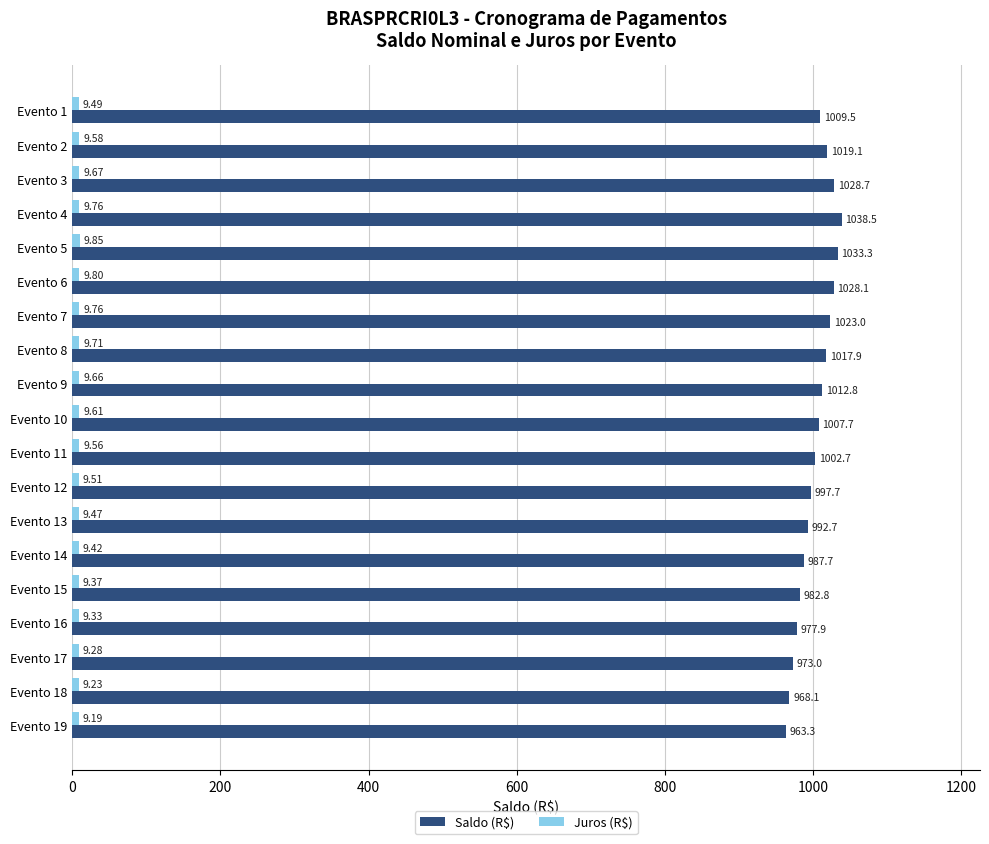

What is the sum of the Saldo (R$) values at Evento 3 and Evento 7?

2051.7